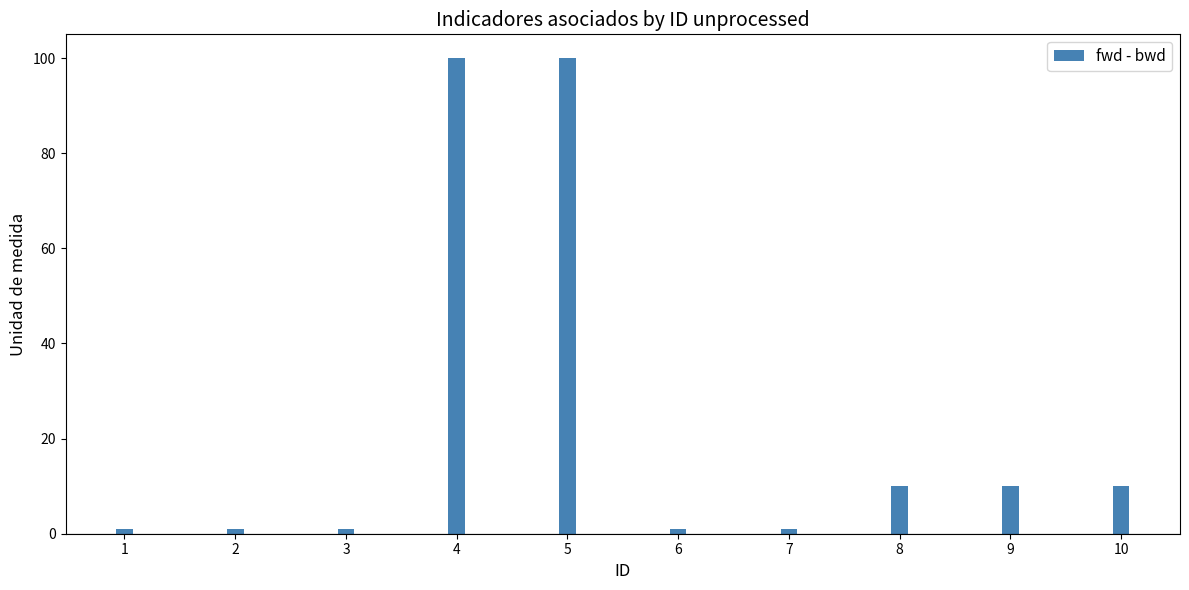

Reading left to right, transcribe all the data shown in this chart.

1	1	1	100	100	1	1	10	10	10